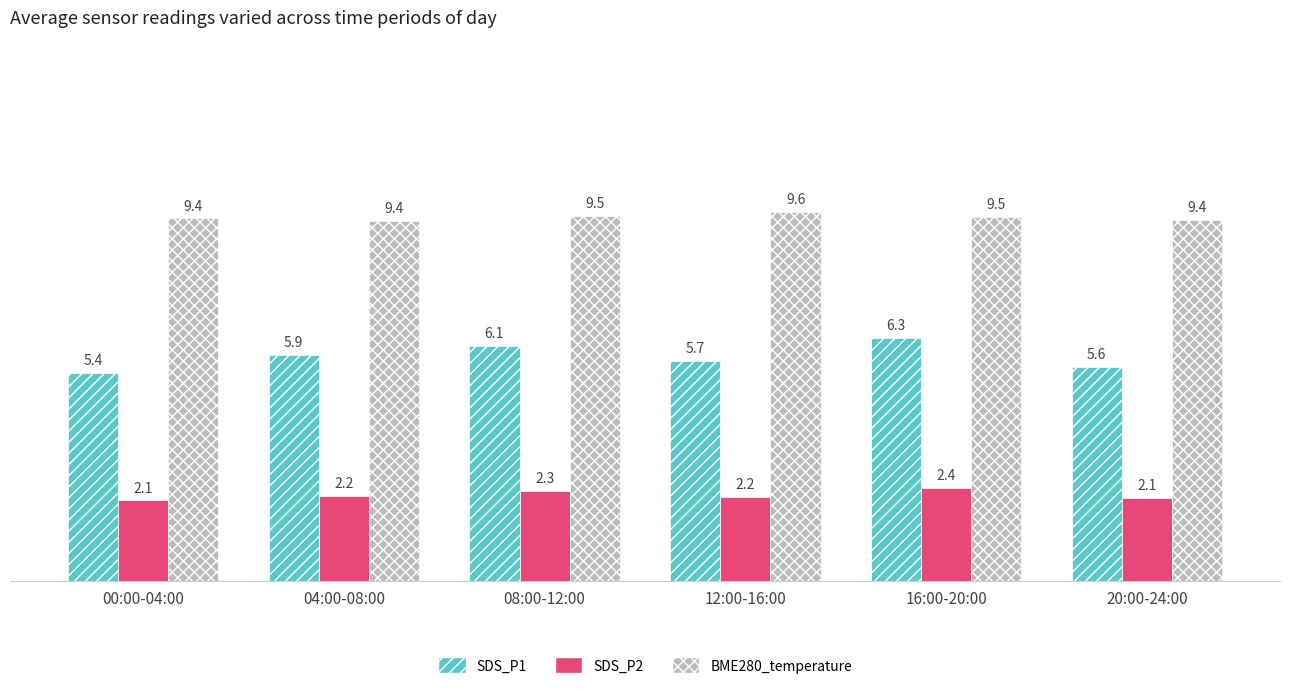

Rank the series by their maximum value, from highest to lowest.

BME280_temperature, SDS_P1, SDS_P2